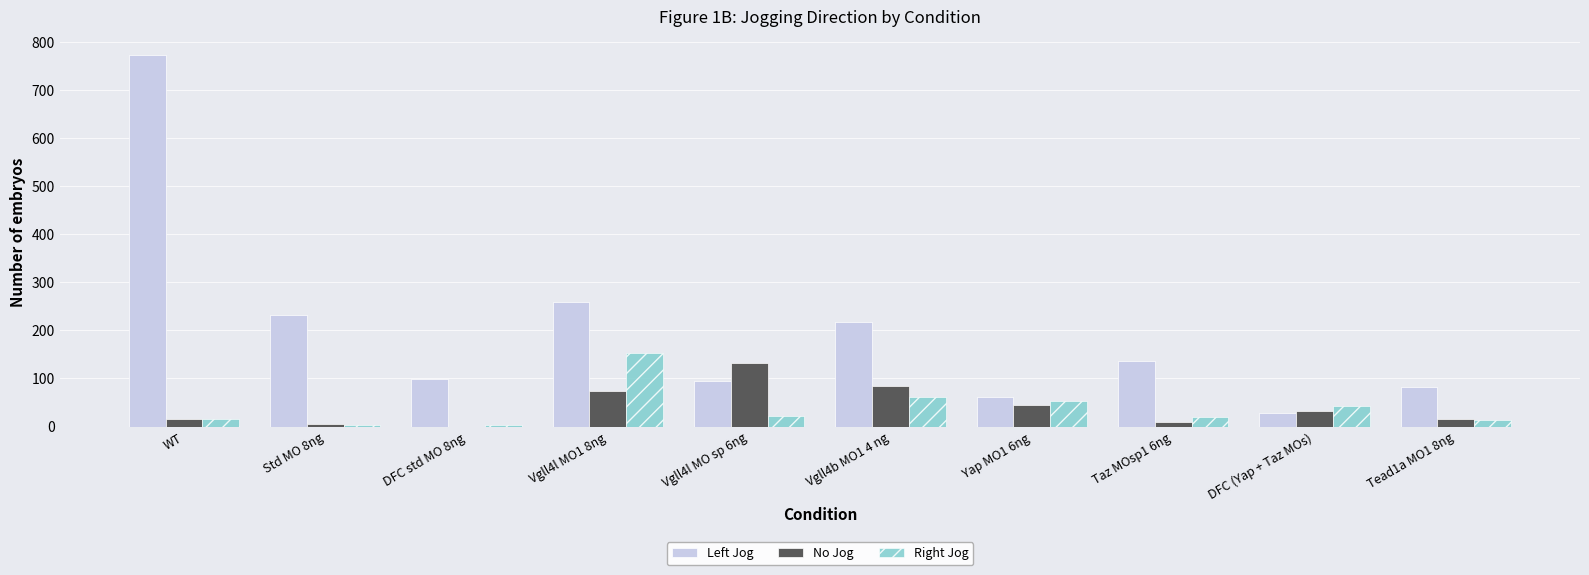

What is the sum of all Right Jog values?

389